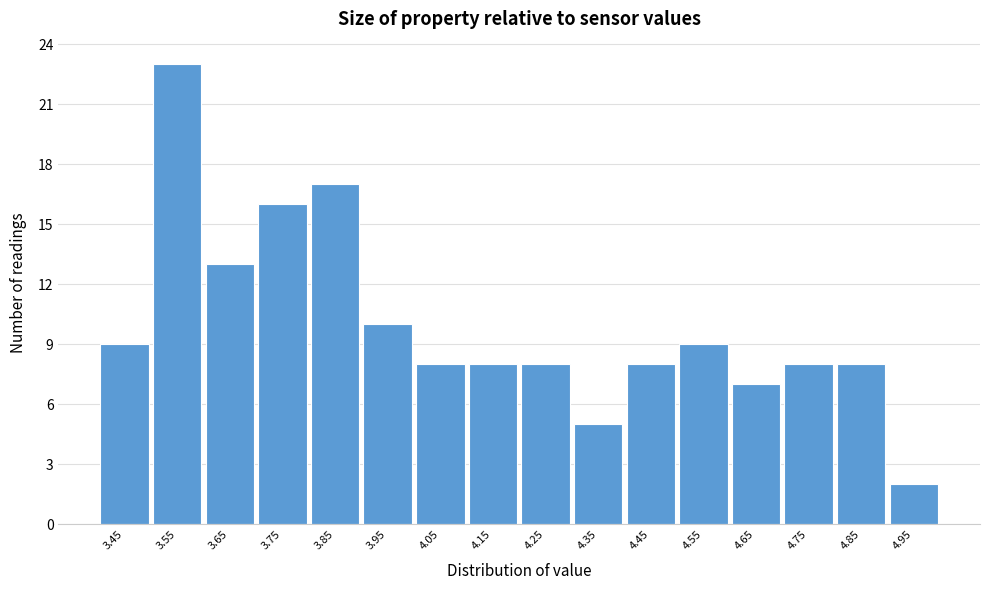

Reading left to right, extract all data points from this chart.

9	23	13	16	17	10	8	8	8	5	8	9	7	8	8	2